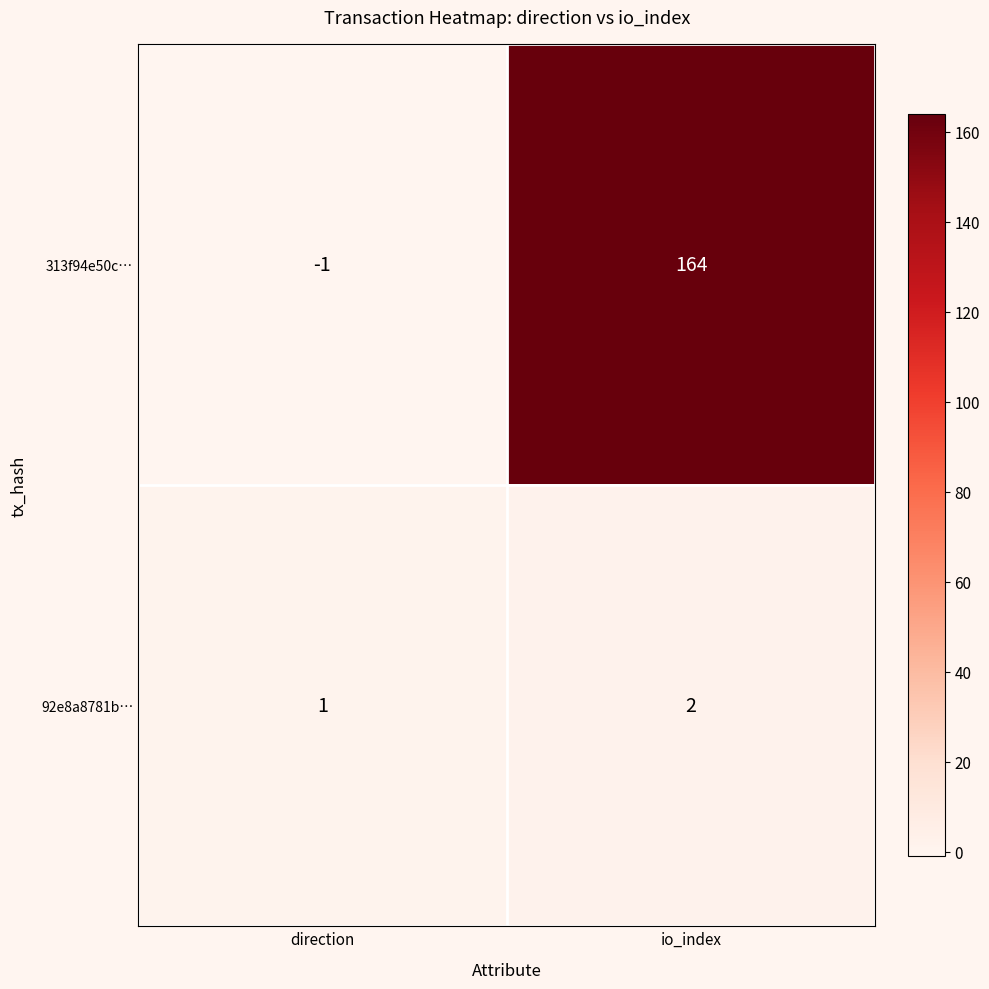

Reading left to right, list all the values displayed in this chart.

313f94e50c…: -1	164
92e8a8781b…: 1	2